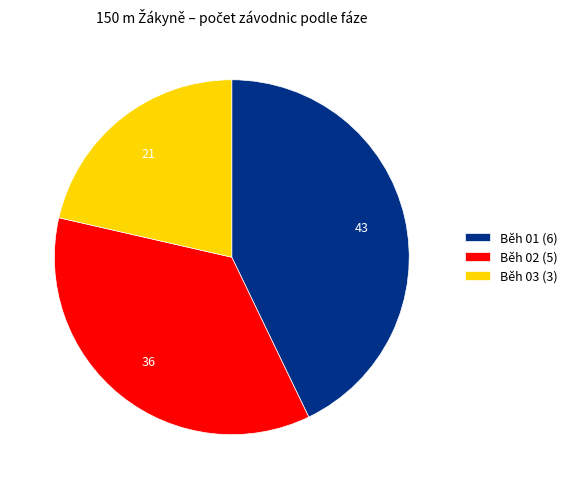

Is it true that Běh 01 is 43% of the pie?

True